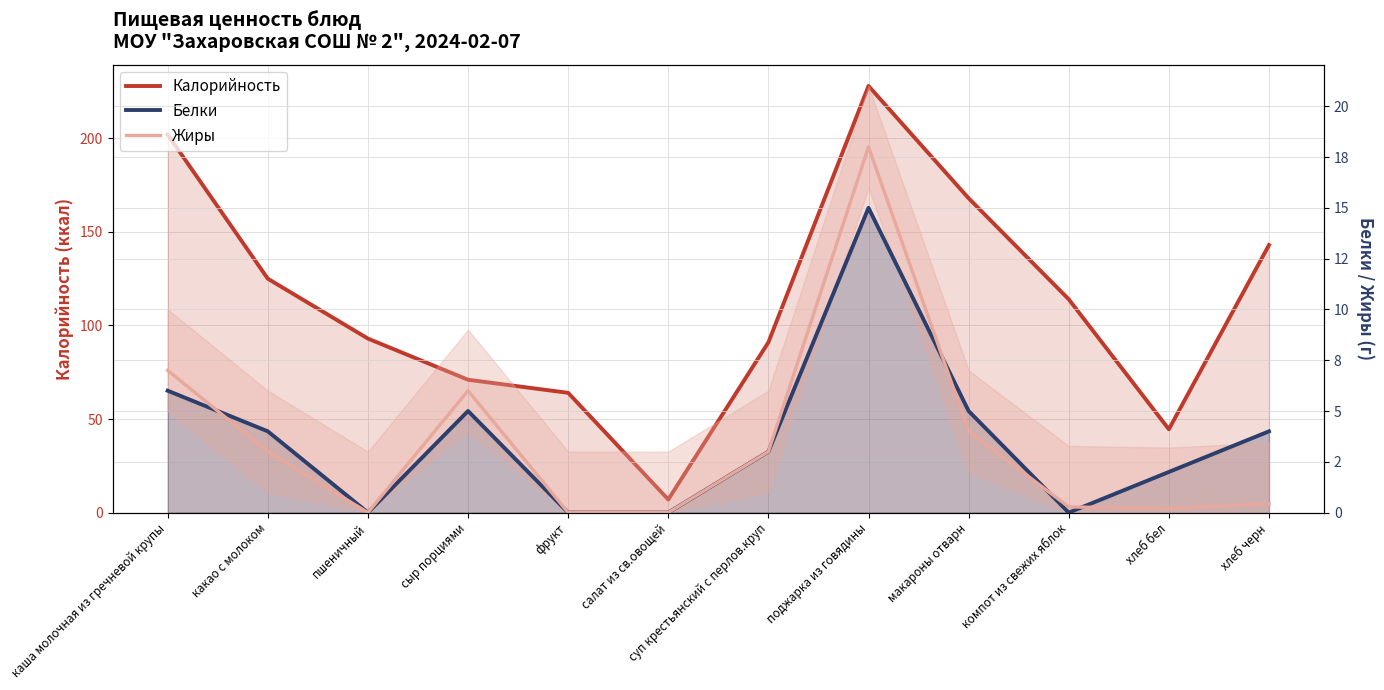

Reading left to right, what are all the values shown in this chart?

Калорийность: 202.0	125.0	93.0	71.0	64.0	7.0	91.0	228.0	168.0	114.0	44.5	143.0
Белки: 6.0	4.0	0.0	5.0	0.0	0.0	3.0	15.0	5.0	0.0	2.0	4.0
Жиры: 7.0	3.0	0.0	6.0	0.0	0.0	3.0	18.0	4.0	0.3	0.2	0.4